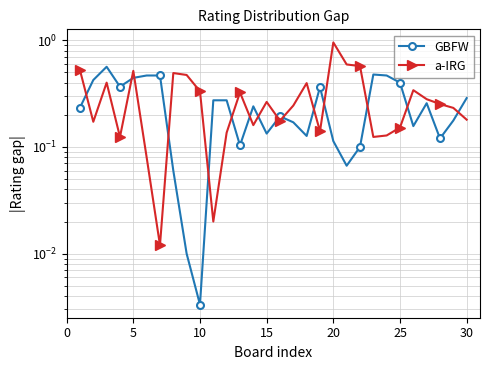

How many intersections are there between GBFW and a-IRG?

15